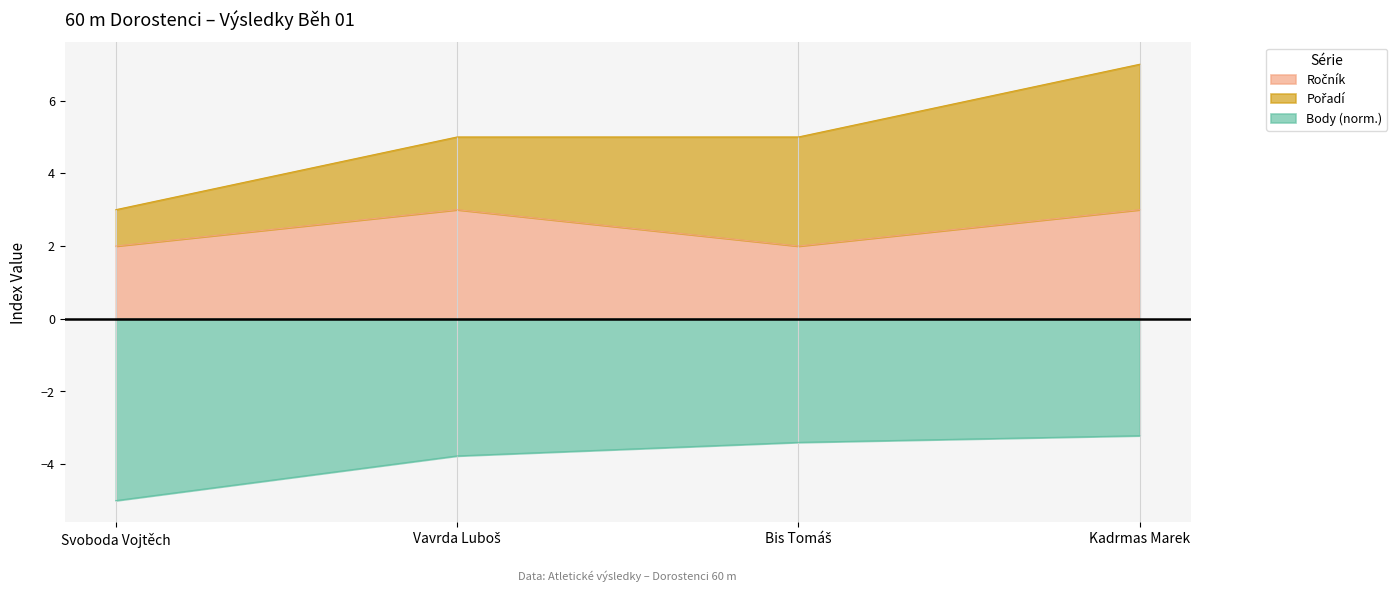

Which series changed the most between Bis Tomáš and Kadrmas Marek?

Ročník